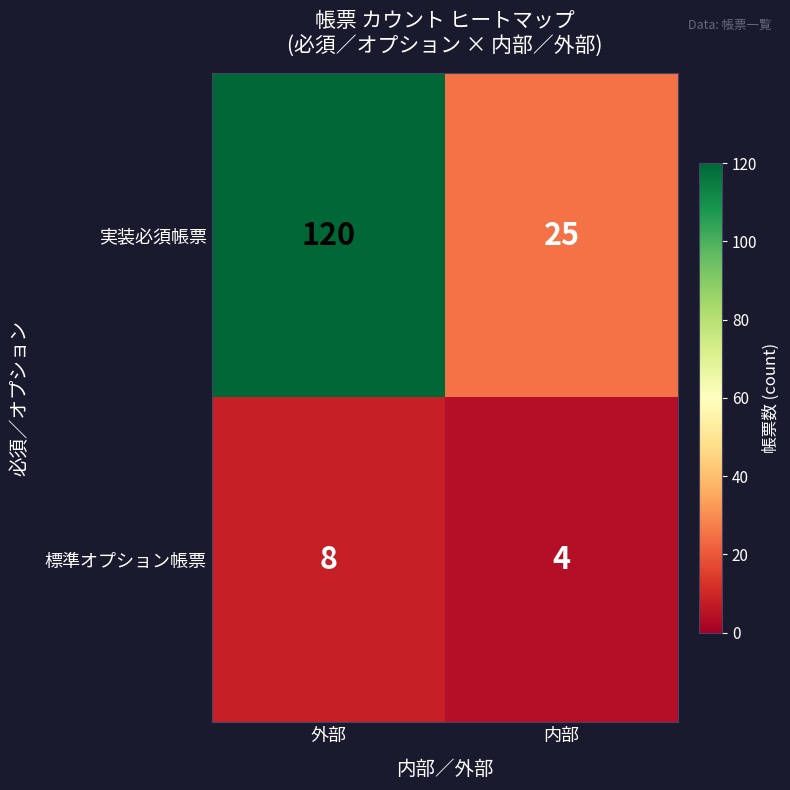

At how many categories does at least one series exceed 116?

1